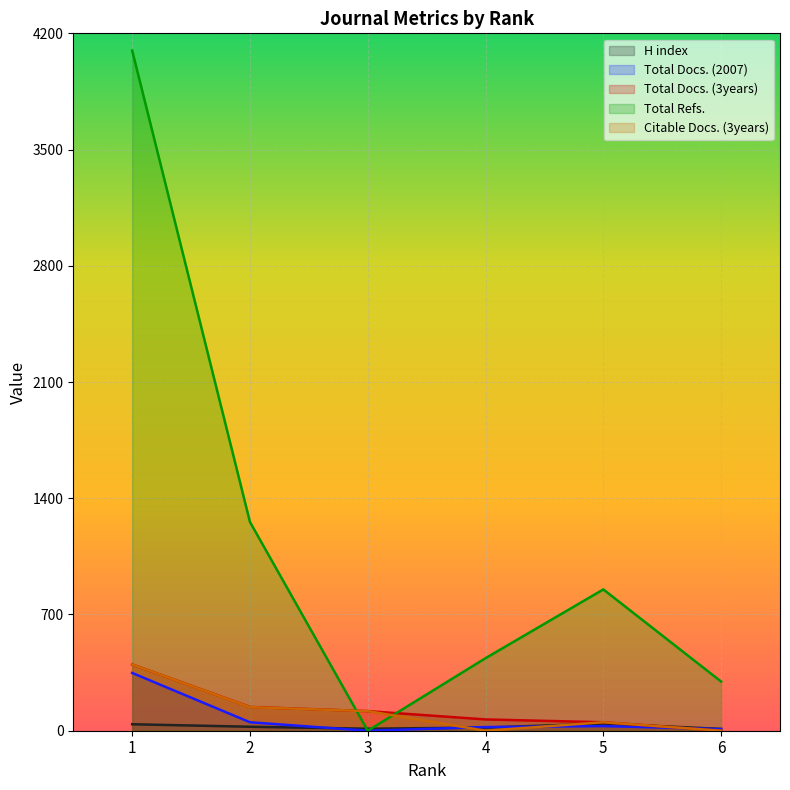

In Citable Docs. (3years), how many points are higher than both neighbors (excluding endpoints)?

1